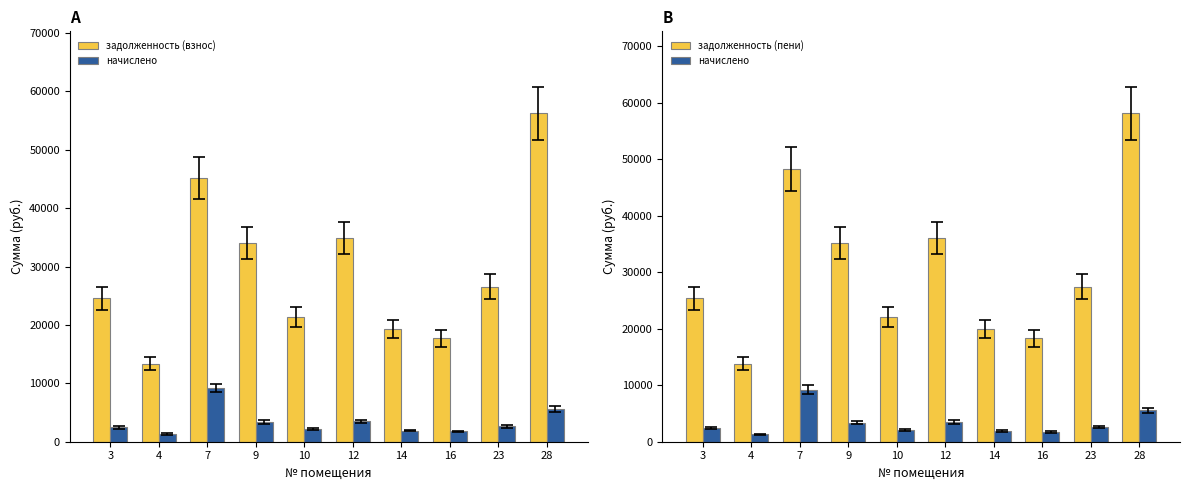

Which series has the largest range (max minus min)?

задолженность (пени)